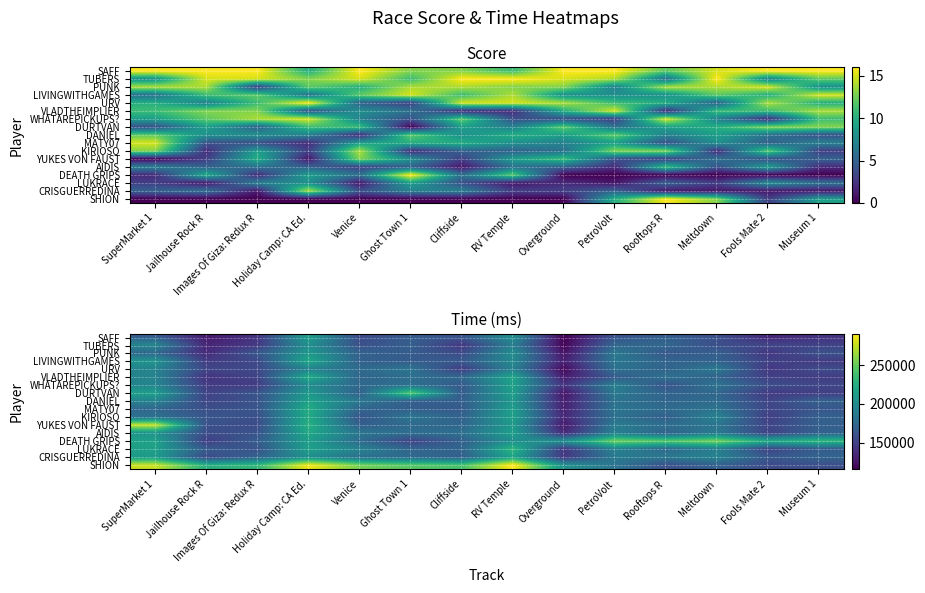

How many values in the VLADTHEIMPLIER series are below 172506?

7